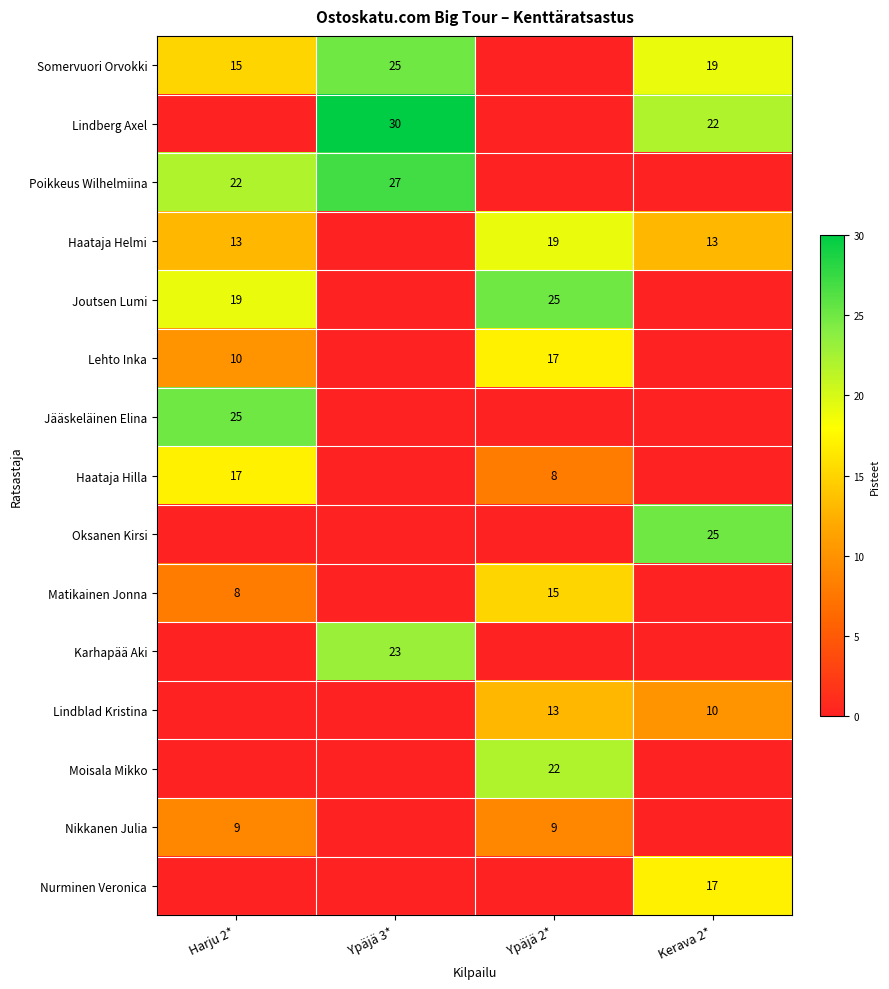

True or false: Nurminen Veronica has a value of 17 at Kerava 2*.

True